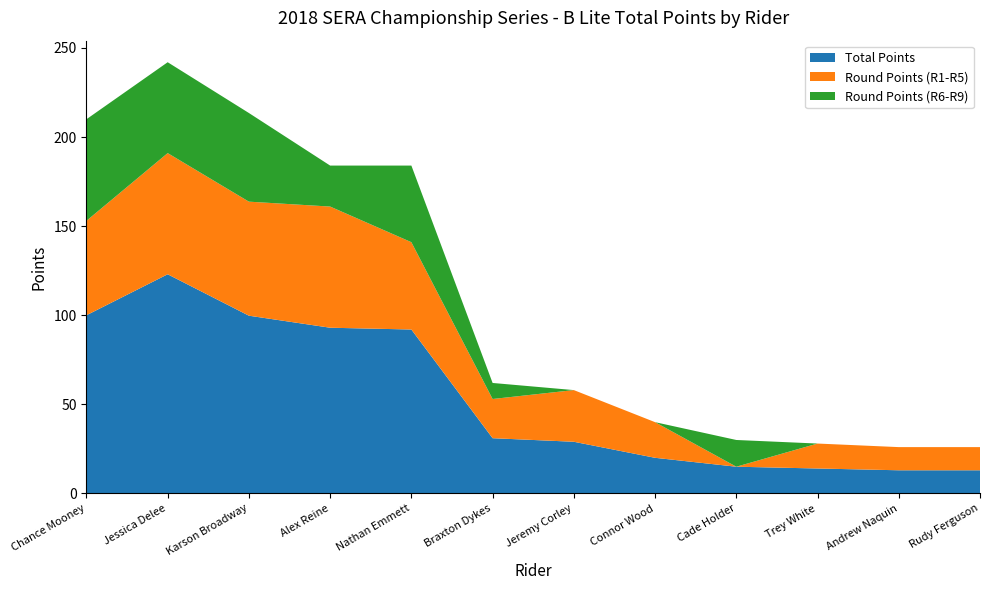

Reading left to right, what are all the values shown in this chart?

Total Points: Chance Mooney=100.0	Jessica Delee=123.0	Karson Broadway=99.8	Alex Reine=93.0	Nathan Emmett=92.0	Braxton Dykes=31.0	Jeremy Corley=29.0	Connor Wood=20.0	Cade Holder=15.0	Trey White=14.0	Andrew Naquin=13.0	Rudy Ferguson=13.0
Round Points (R1-R5): Chance Mooney=53.0	Jessica Delee=68.0	Karson Broadway=64.0	Alex Reine=68.0	Nathan Emmett=49.0	Braxton Dykes=22.0	Jeremy Corley=29.0	Connor Wood=20.0	Cade Holder=0.0	Trey White=14.0	Andrew Naquin=13.0	Rudy Ferguson=13.0
Round Points (R6-R9): Chance Mooney=57.0	Jessica Delee=51.0	Karson Broadway=49.8	Alex Reine=23.0	Nathan Emmett=43.0	Braxton Dykes=9.0	Jeremy Corley=0.0	Connor Wood=0.0	Cade Holder=15.0	Trey White=0.0	Andrew Naquin=0.0	Rudy Ferguson=0.0